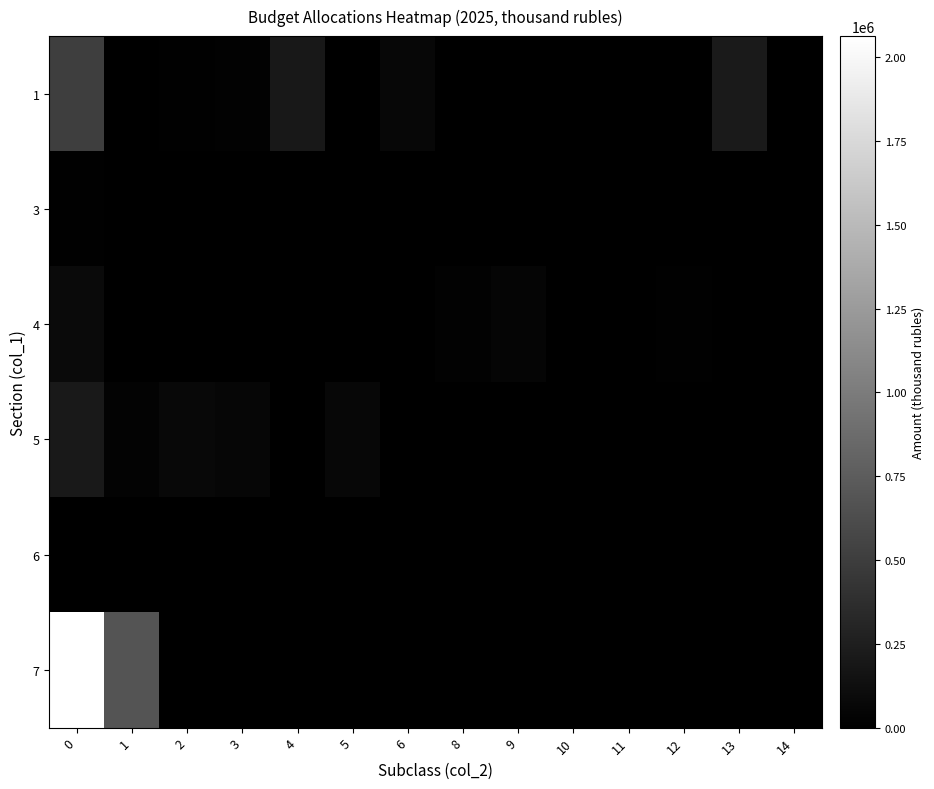

At how many categories does at least one series exceed 524927?

2